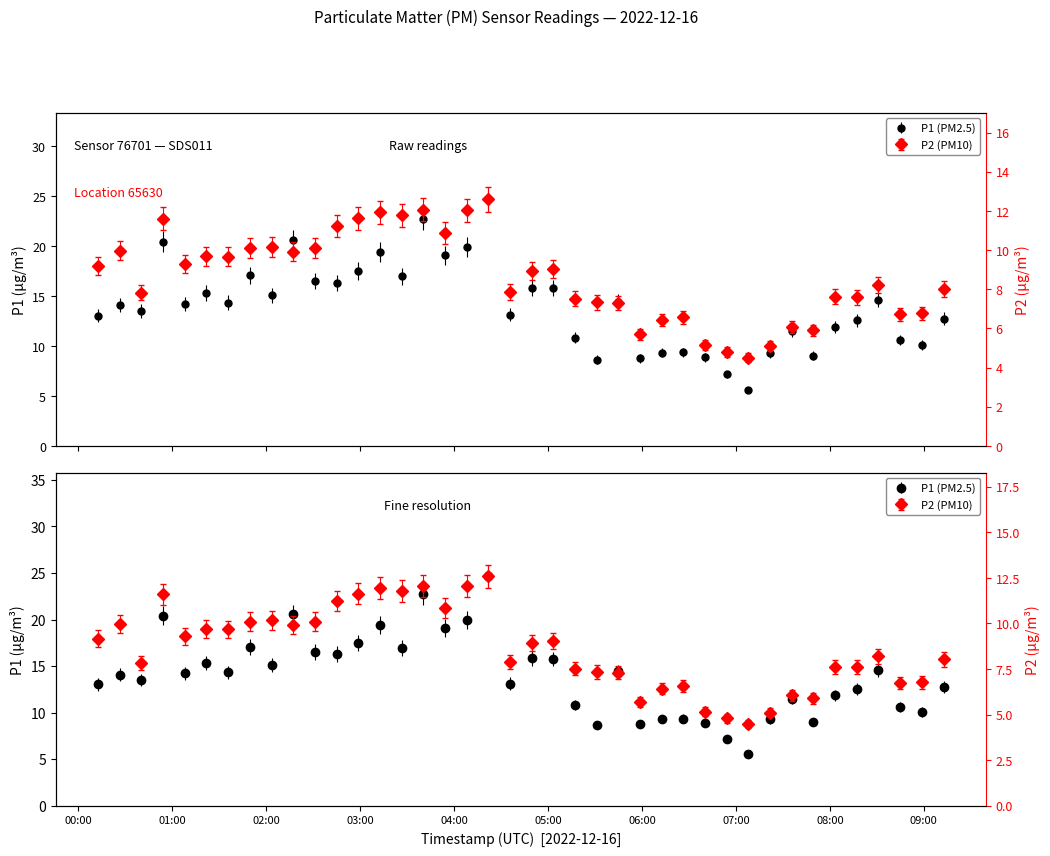

Reading left to right, list all the values displayed in this chart.

P1: 13.0	14.1	13.5	20.4	14.2	15.3	14.3	17.1	15.1	20.6	16.5	16.3	17.5	19.4	17.0	22.7	19.1	19.9	24.7	13.1	15.8	15.8	10.8	8.6	14.4	8.8	9.3	9.4	8.9	7.2	5.6	9.3	11.5	9.0	11.9	12.6	14.6	10.6	10.1	12.7
P2: 9.2	10.0	7.8	11.6	9.3	9.7	9.7	10.1	10.2	9.9	10.1	11.2	11.6	11.9	11.8	12.1	10.9	12.0	12.6	7.9	8.9	9.0	7.5	7.3	7.3	5.7	6.4	6.6	5.2	4.8	4.5	5.1	6.1	5.9	7.6	7.6	8.2	6.7	6.8	8.0